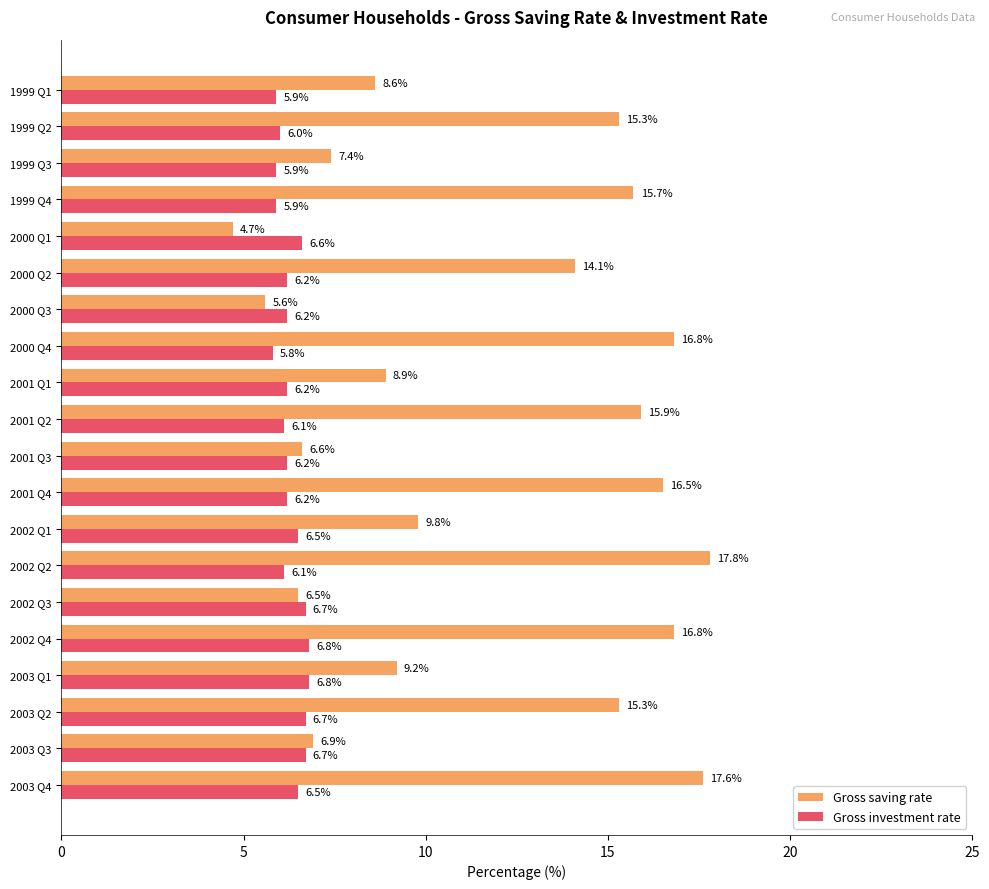

At 2001 Q3, list the series in order from largest to smallest.

Gross saving rate, Gross investment rate